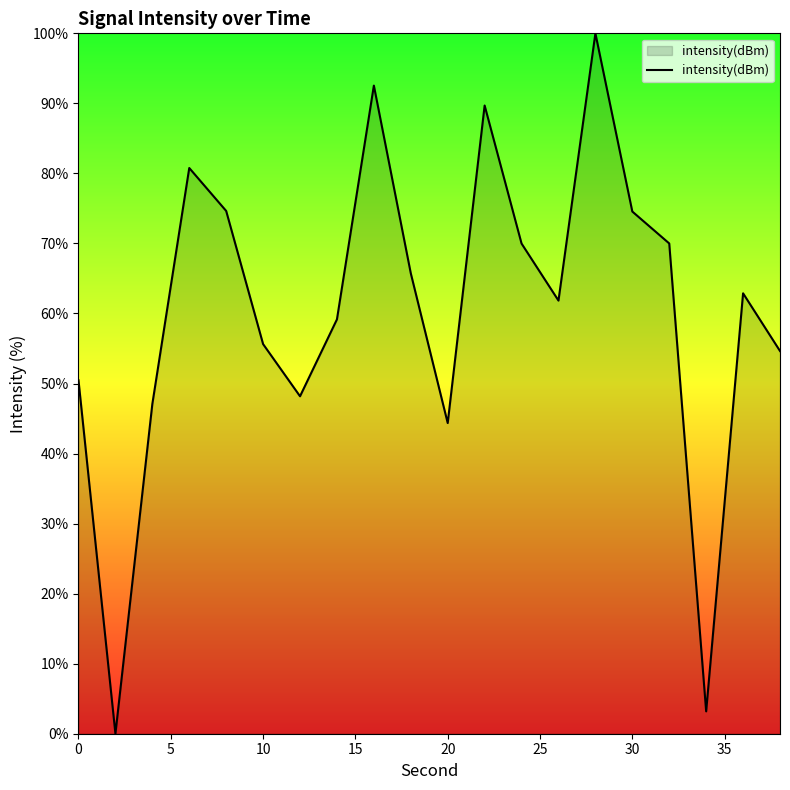

What is the greatest value displayed?

100.0